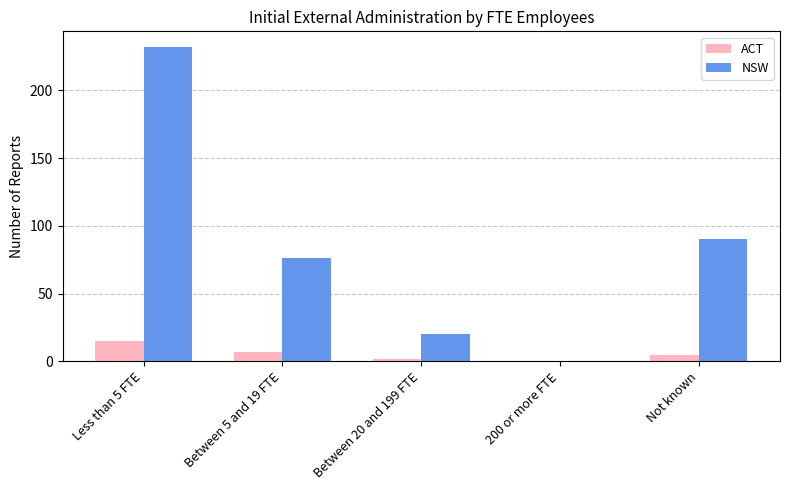

What is the total value across all series at Not known?

95